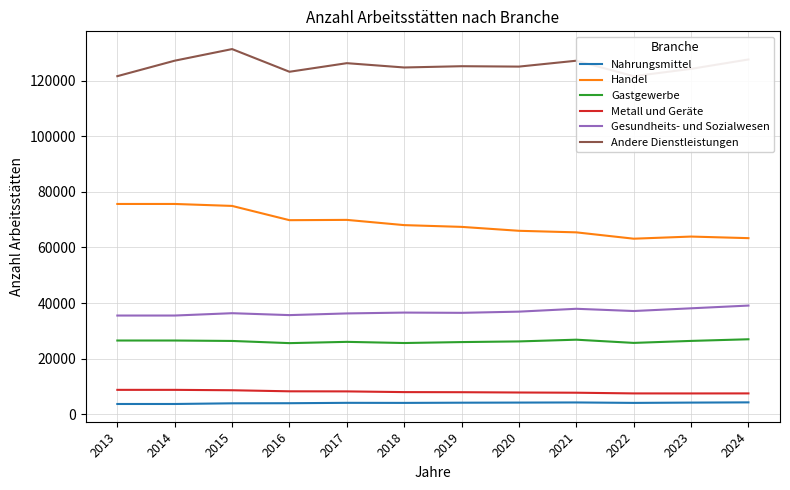

True or false: Andere Dienstleistungen and Metall und Geräte intersect in this chart.

False